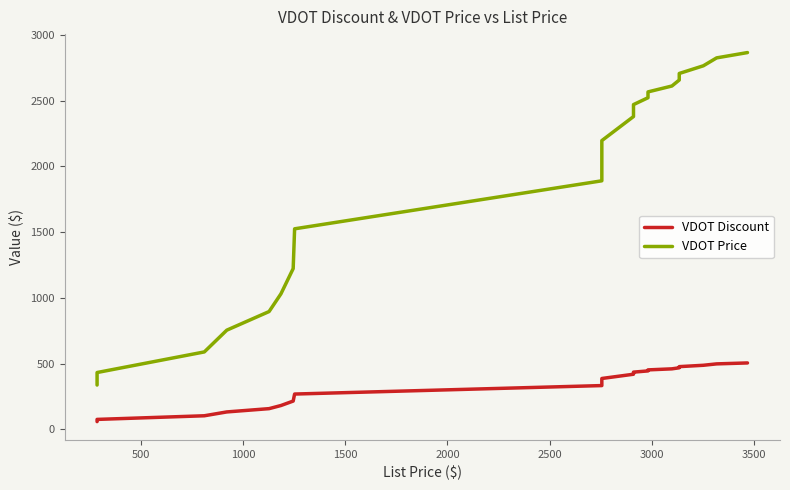

True or false: VDOT Discount and VDOT Price cross at least once.

False